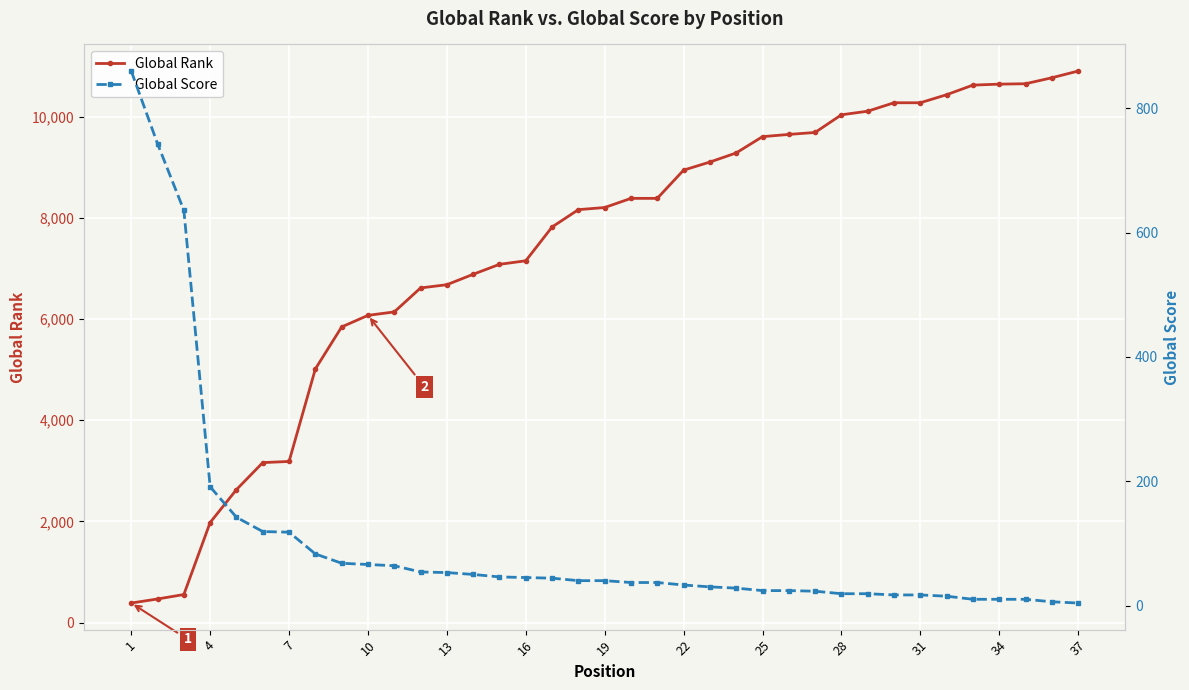

How many data points in Global Rank are above 8206?

18